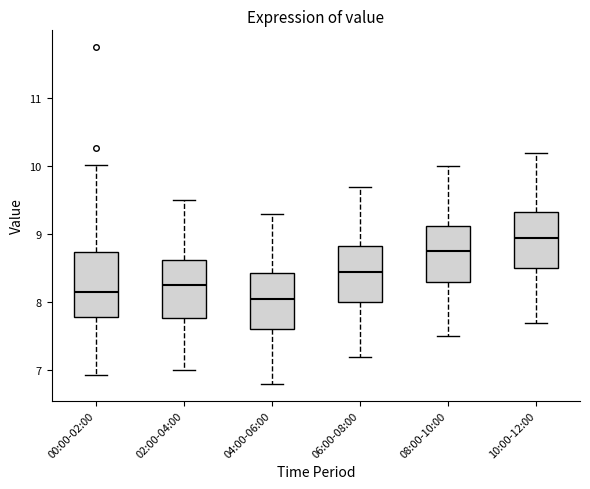

Reading left to right, transcribe this box plot: for each box, give where its median line is, the range the box spans, and where its two whiskers end, as read against the y-axis. The values are not printed on the chart, so give them approximately, as read against the axis.

00:00-02:00: median 8.2, box 7.8 to 8.7, whiskers 6.9 to 10.0
02:00-04:00: median 8.3, box 7.8 to 8.6, whiskers 7.0 to 9.5
04:00-06:00: median 8.1, box 7.6 to 8.4, whiskers 6.8 to 9.3
06:00-08:00: median 8.5, box 8.0 to 8.8, whiskers 7.2 to 9.7
08:00-10:00: median 8.8, box 8.3 to 9.1, whiskers 7.5 to 10.0
10:00-12:00: median 9.0, box 8.5 to 9.3, whiskers 7.7 to 10.2